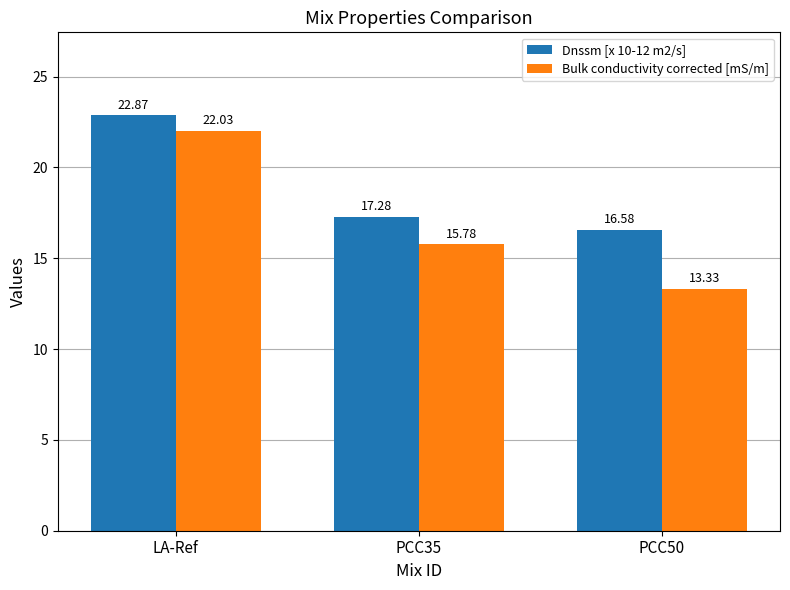

What is the sum of the Dnssm [x 10-12 m2/s] values at PCC50 and LA-Ref?

39.4